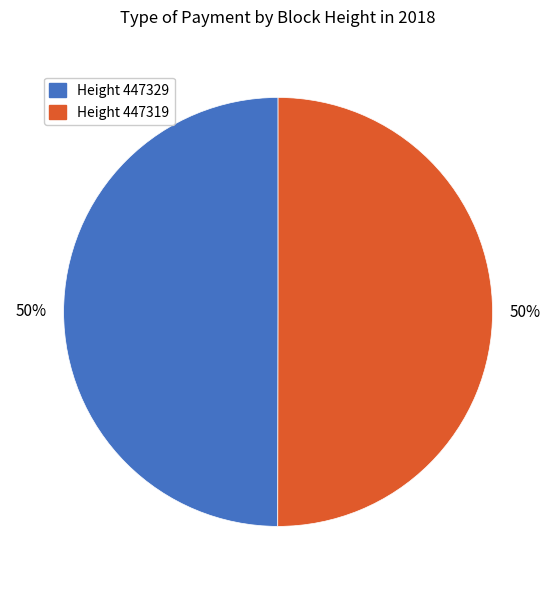

Combined, do Height 447319 and Height 447329 account for over 50%?

Yes